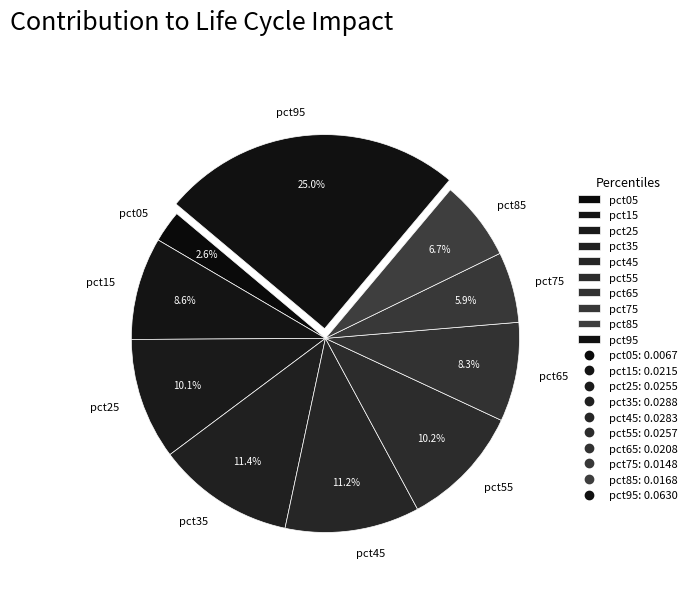

Do pct05 and pct25 together represent more than half of the pie?

No